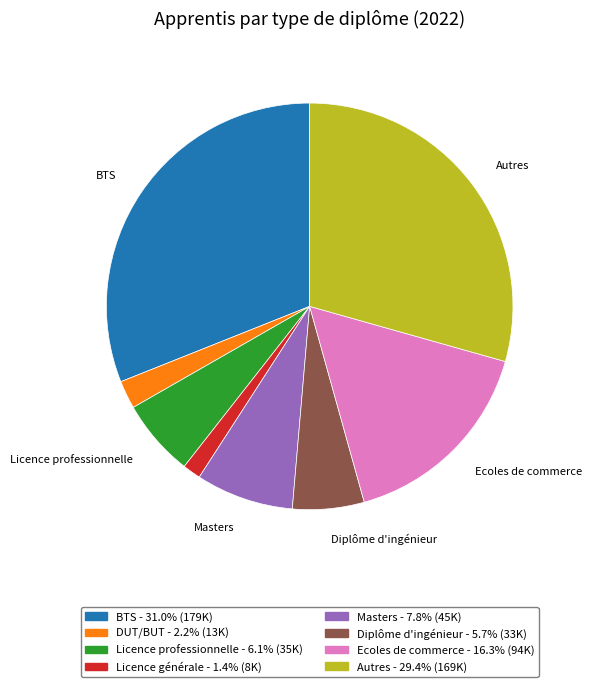

How many slices are in this pie chart?

8